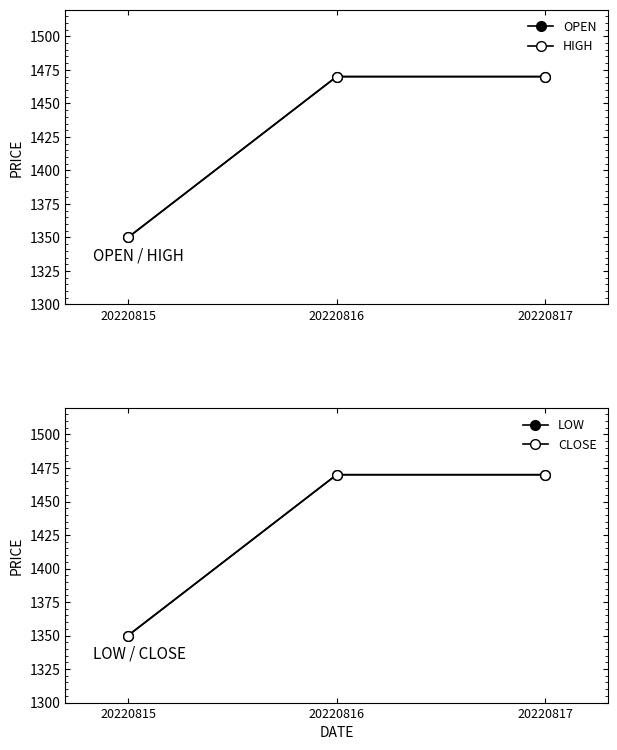

What is the smallest value displayed?

1350